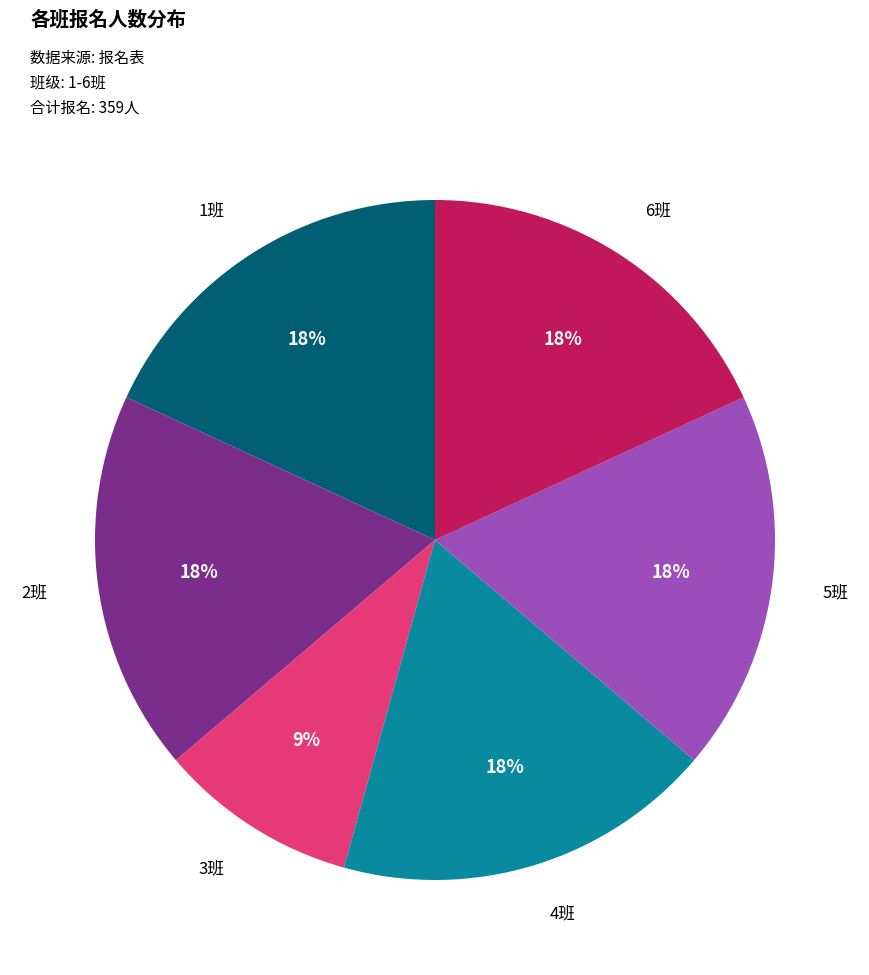

Count the number of slices in the pie.

6